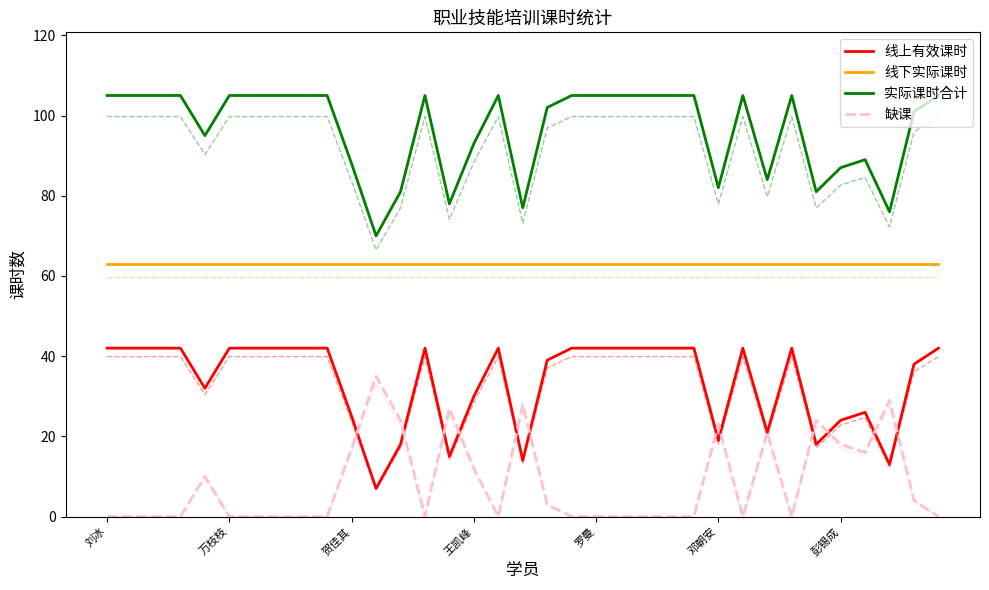

Which label corresponds to the smallest value in the chart?

刘冰